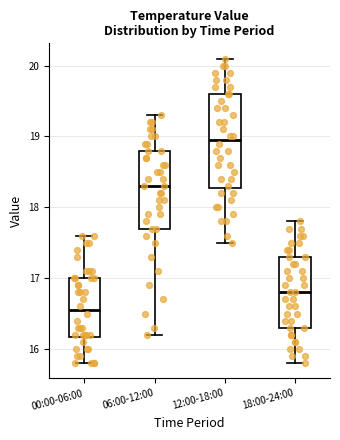

Reading left to right, transcribe this box plot: for each box, give where its median line is, the range the box spans, and where its two whiskers end, as read against the y-axis. The values are not printed on the chart, so give them approximately, as read against the axis.

00:00-06:00: median 16.6, box 16.2 to 17.0, whiskers 15.8 to 17.6
06:00-12:00: median 18.3, box 17.7 to 18.8, whiskers 16.2 to 19.3
12:00-18:00: median 19.0, box 18.3 to 19.6, whiskers 17.5 to 20.1
18:00-24:00: median 16.8, box 16.3 to 17.3, whiskers 15.8 to 17.8